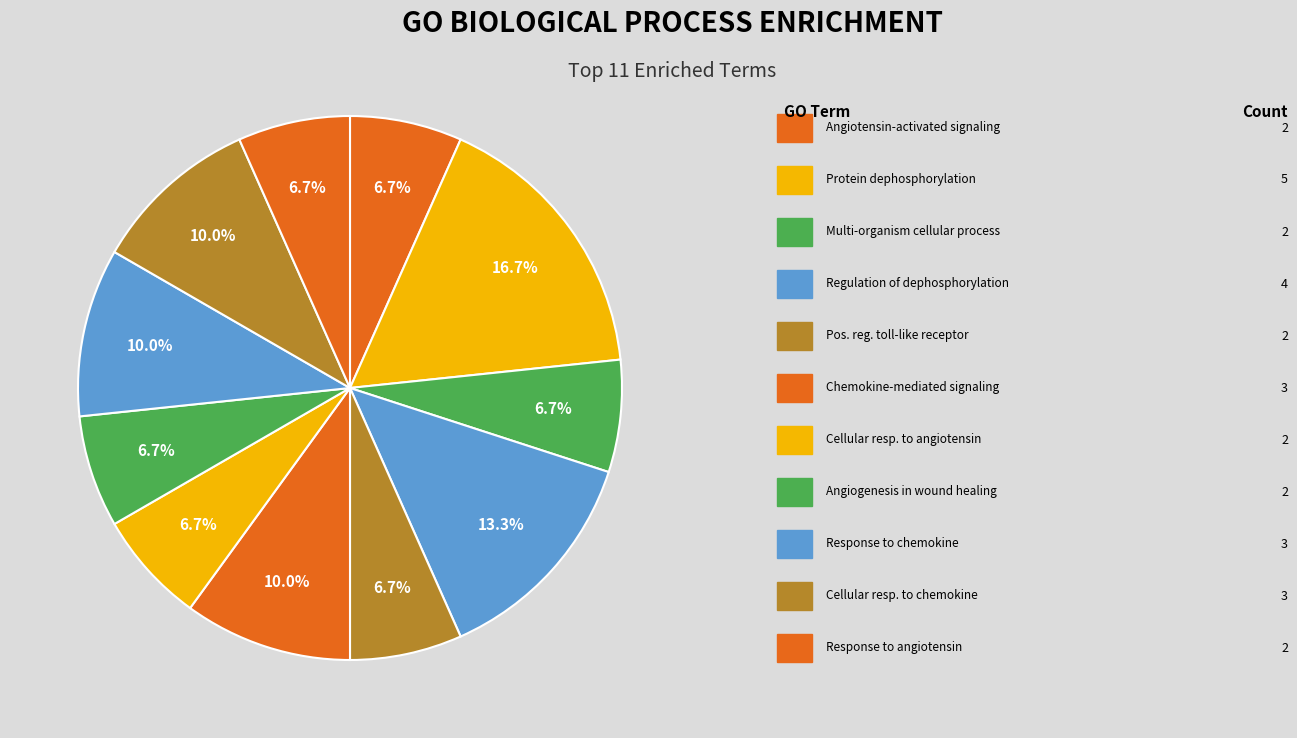

How many slices are in this pie chart?

11